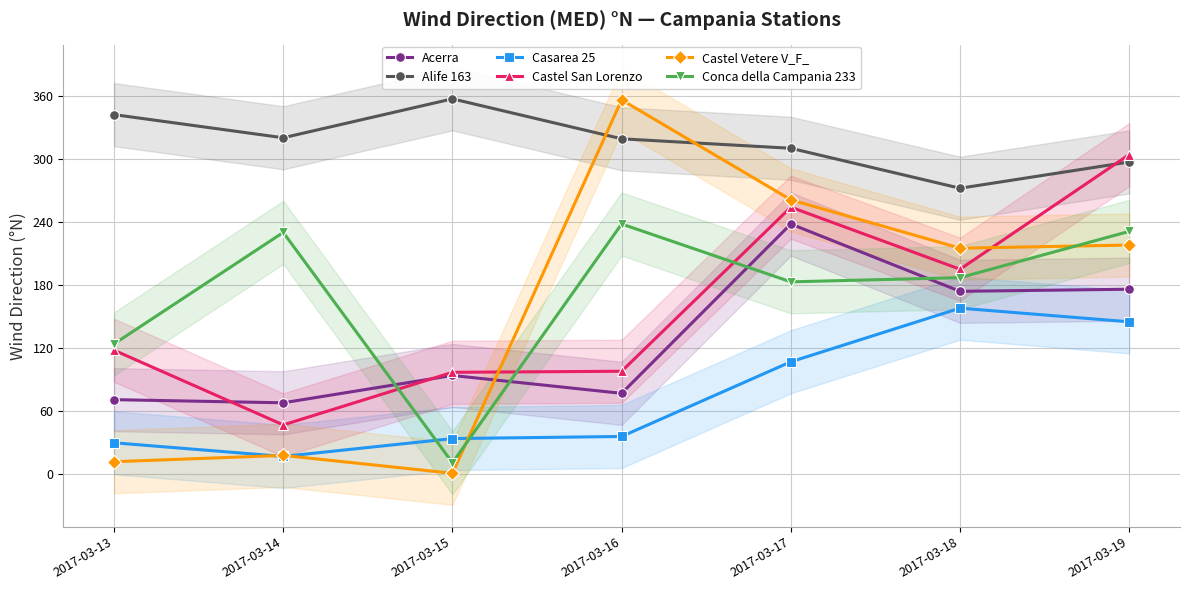

What is the total value across all series at 2017-03-13?

697